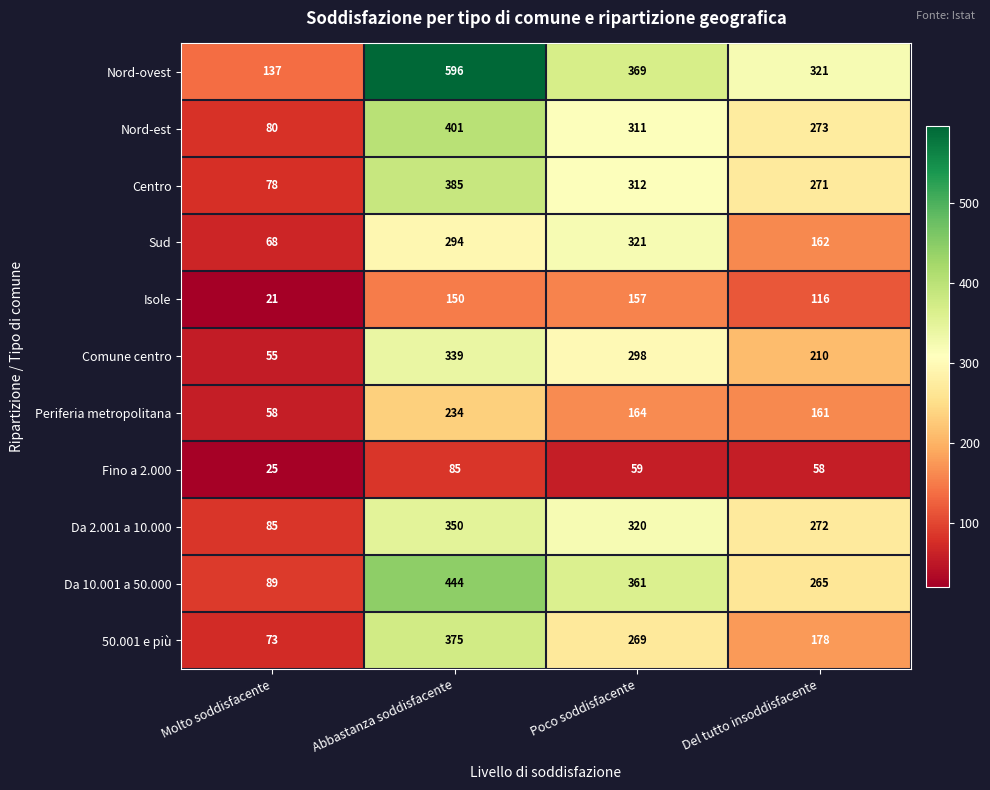

The Da 2.001 a 10.000 series shows 350 at Abbastanza soddisfacente. True or false?

True